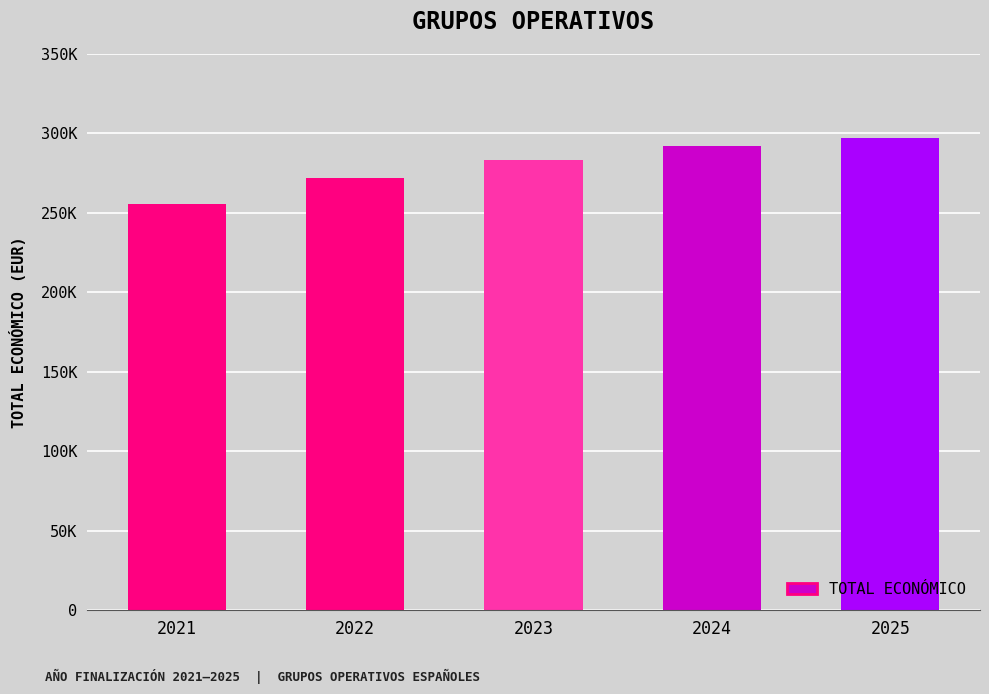

Does the chart contain any negative values?

No